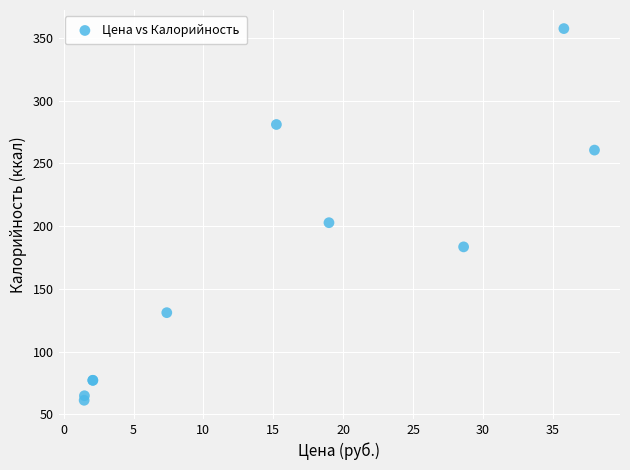

What Y value in the scatter plot is closest to 209?

202.7